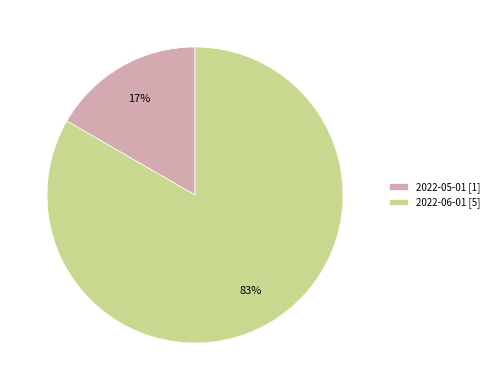

Which has a higher value, 2022-06-01 [5] or 2022-05-01 [1]?

2022-06-01 [5]